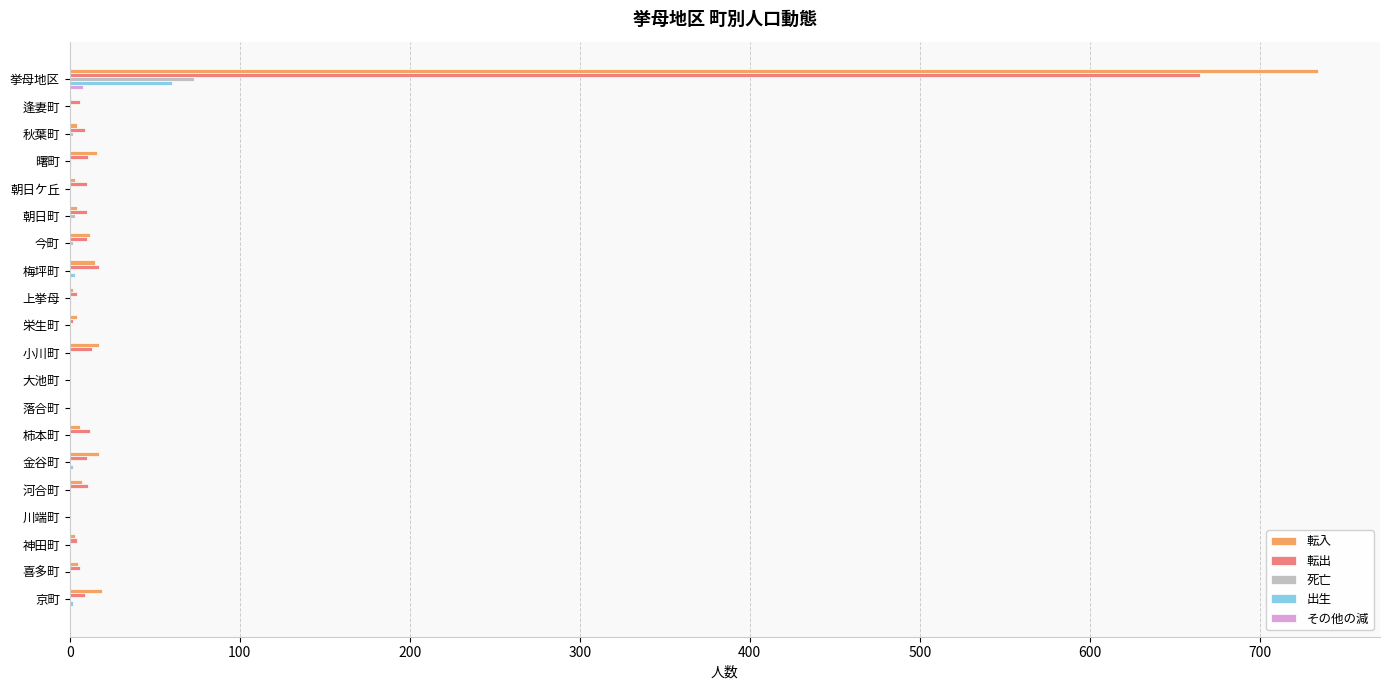

At which category is the sum across all series the highest?

挙母地区